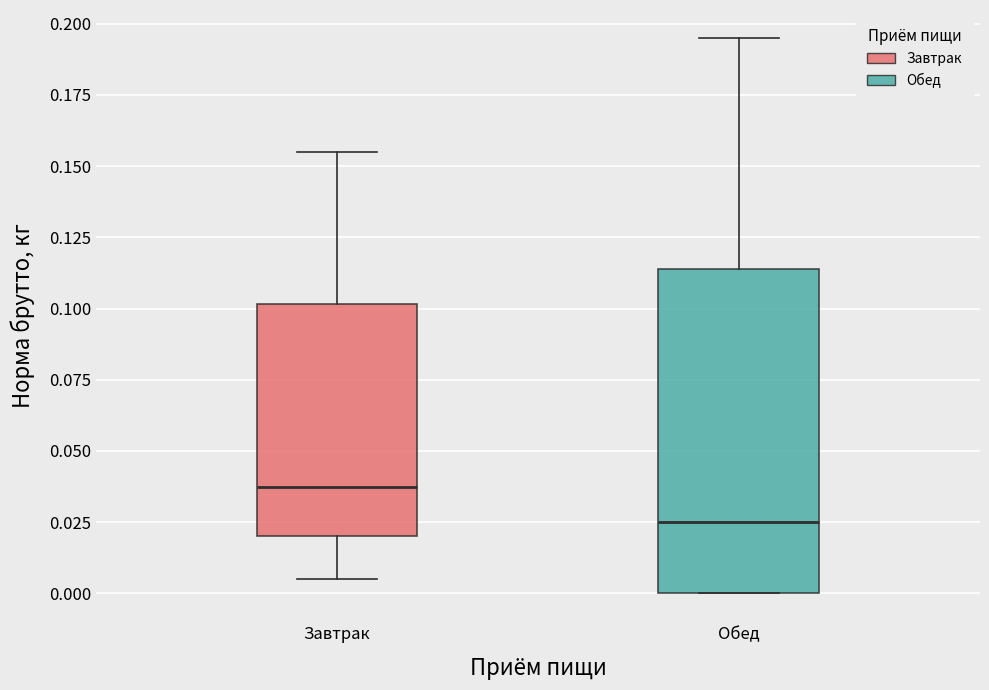

Which box is the tallest, from its lower edge to its upper edge?

Обед